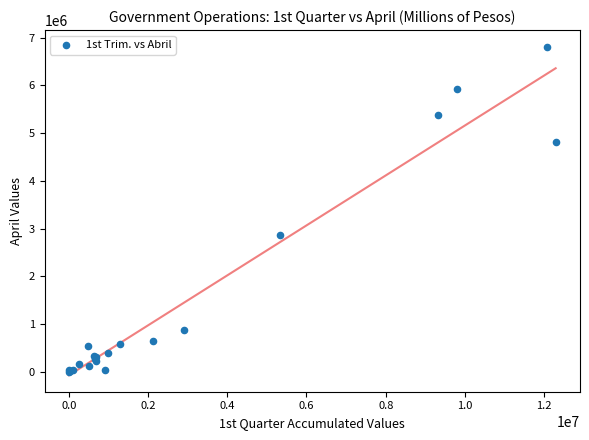

What Y value in the scatter plot is closest to 3408614?

2862426.2